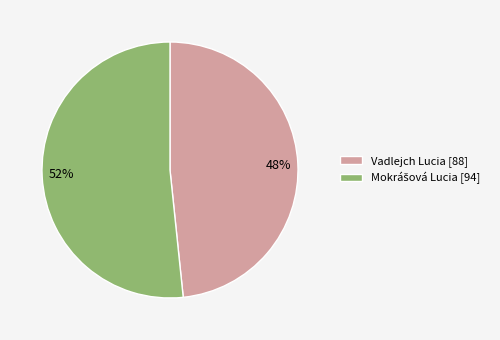

What is the smallest slice in the pie chart?

Vadlejch Lucia